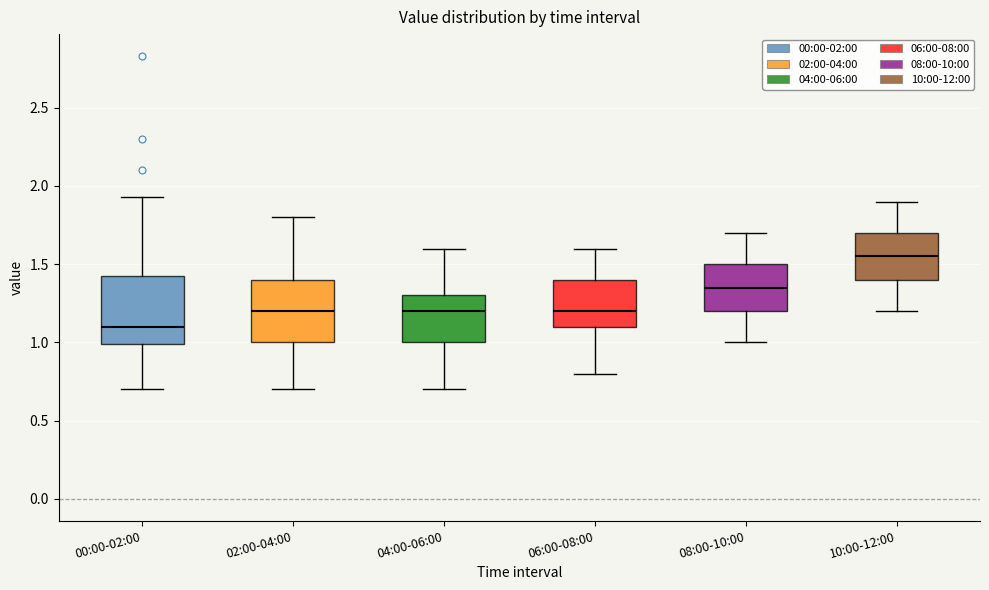

Reading left to right, transcribe this box plot: for each box, give where its median line is, the range the box spans, and where its two whiskers end, as read against the y-axis. The values are not printed on the chart, so give them approximately, as read against the axis.

00:00-02:00: median 1.10, box 1.00 to 1.45, whiskers 0.70 to 1.95
02:00-04:00: median 1.20, box 1.00 to 1.40, whiskers 0.70 to 1.80
04:00-06:00: median 1.20, box 1.00 to 1.30, whiskers 0.70 to 1.60
06:00-08:00: median 1.20, box 1.10 to 1.40, whiskers 0.80 to 1.60
08:00-10:00: median 1.35, box 1.20 to 1.50, whiskers 1.00 to 1.70
10:00-12:00: median 1.55, box 1.40 to 1.70, whiskers 1.20 to 1.90